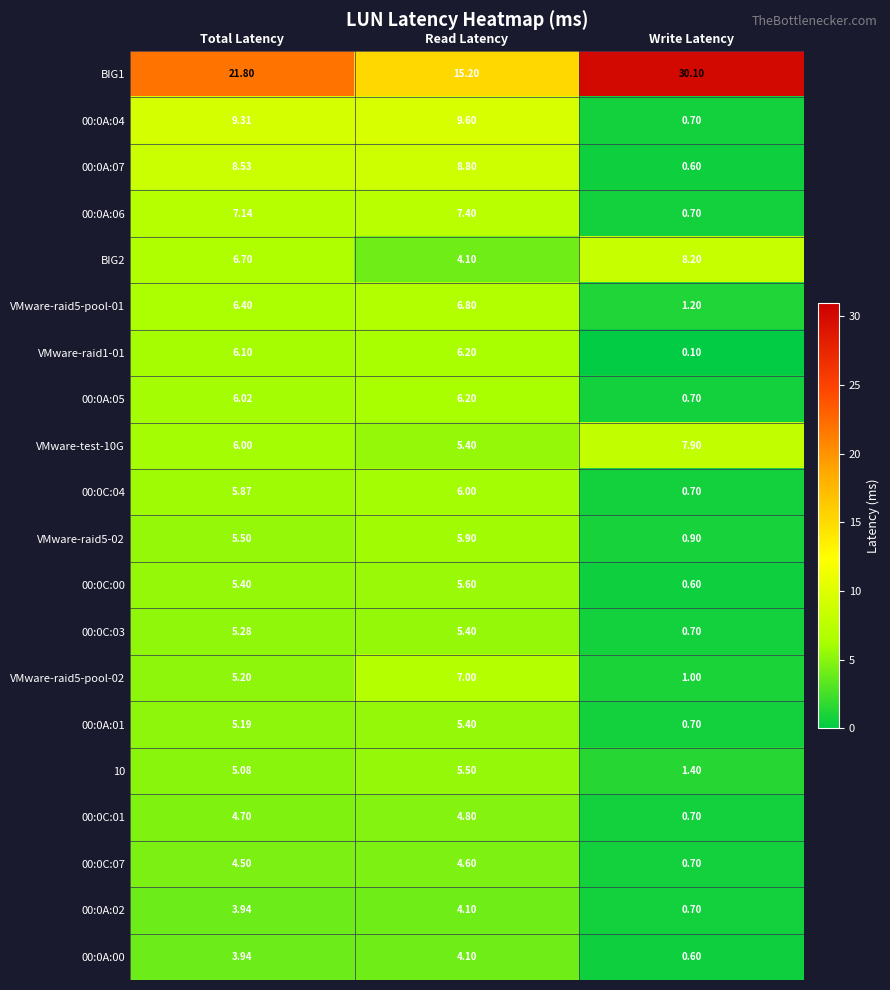

How many categories are shown in the chart?

3